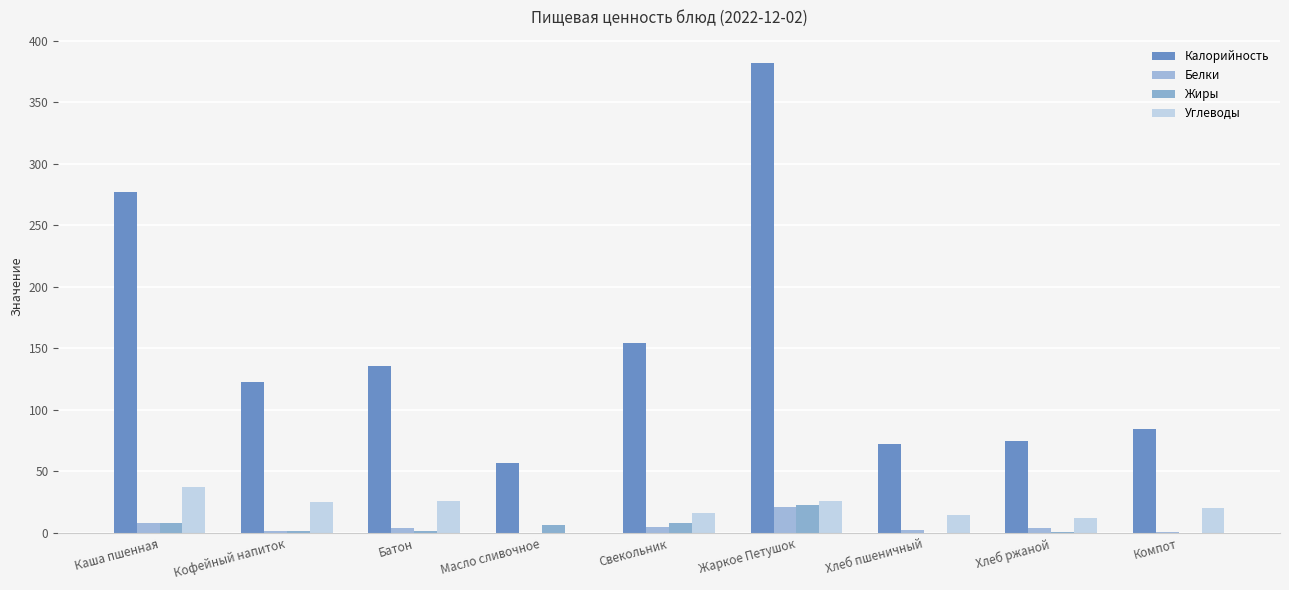

What is the sum of the Белки values at Масло сливочное and Хлеб ржаной?

4.0